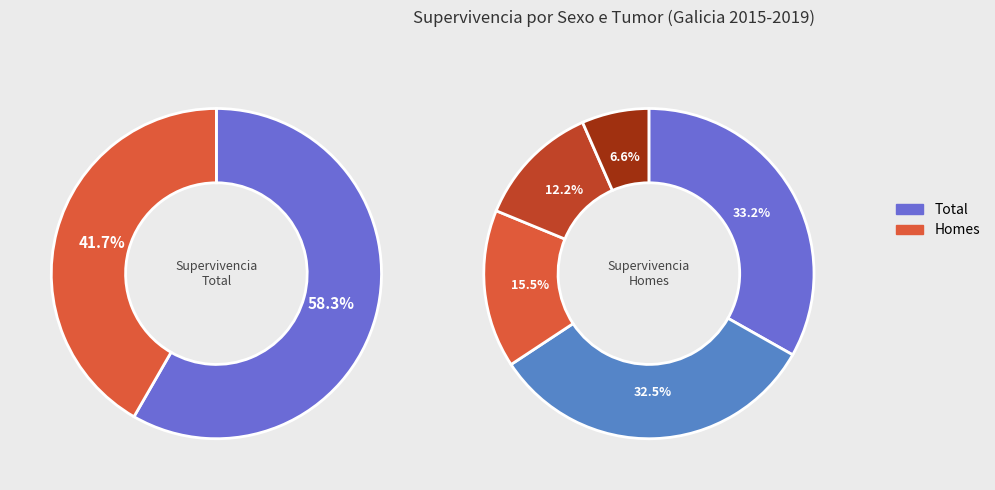

Does any single category account for the majority?

No